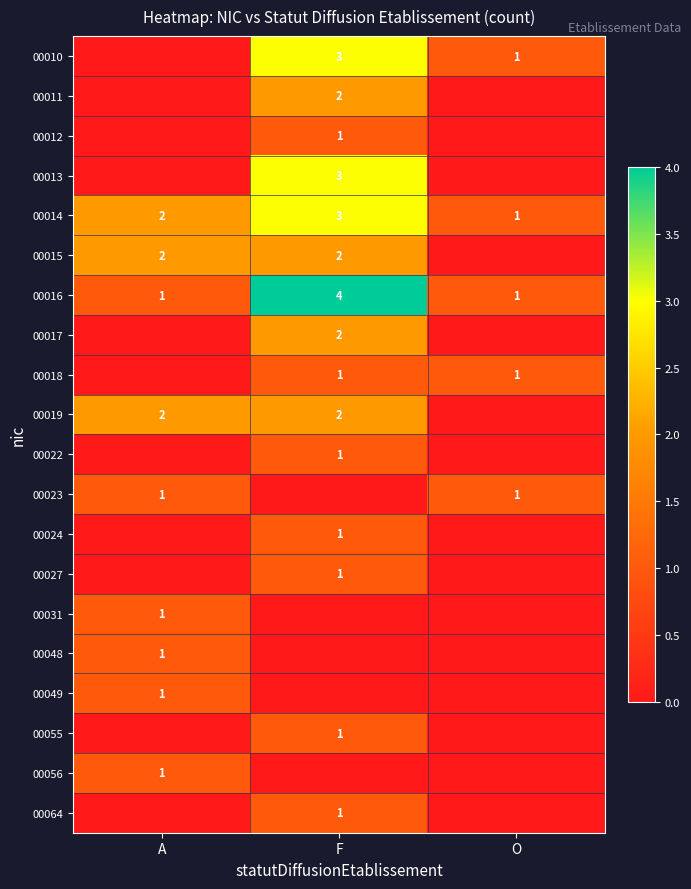

Count the number of categories in the chart.

3